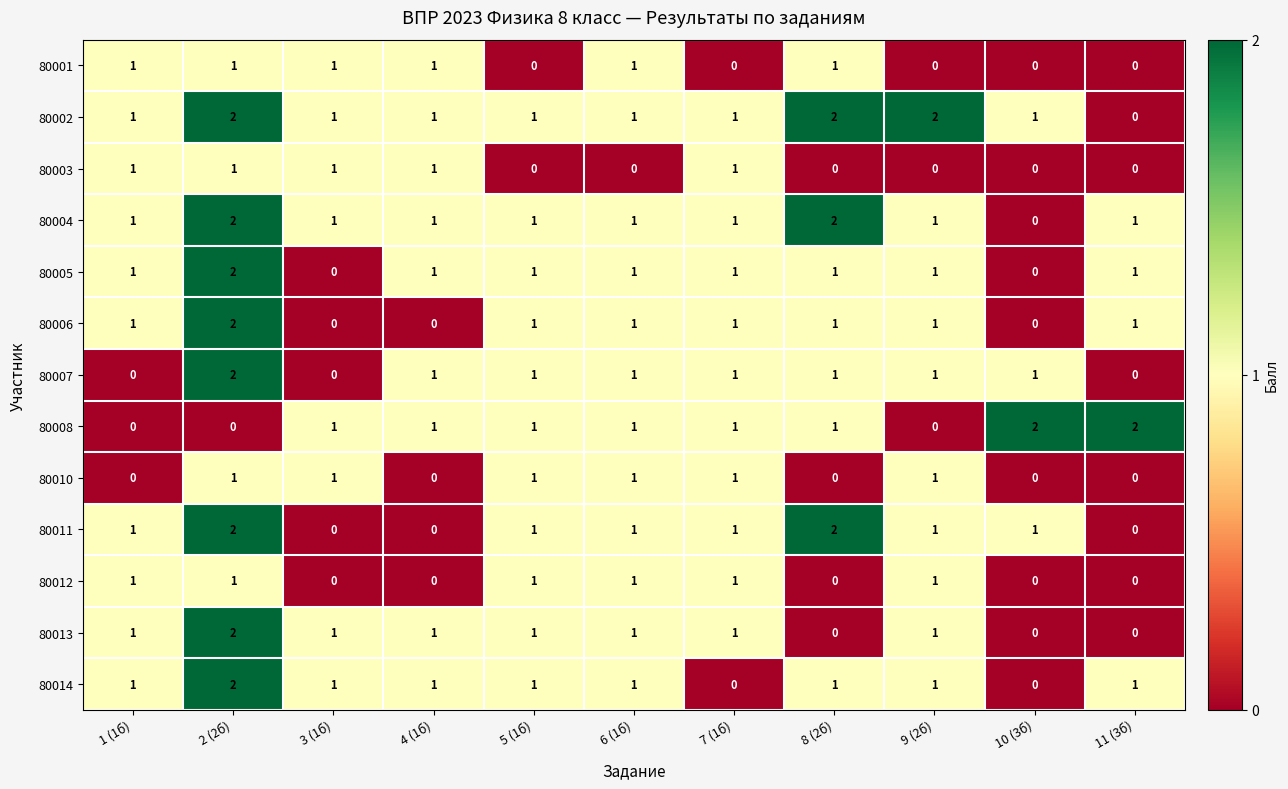

The value of 80004 at 8 (2б) is 2. True or false?

True